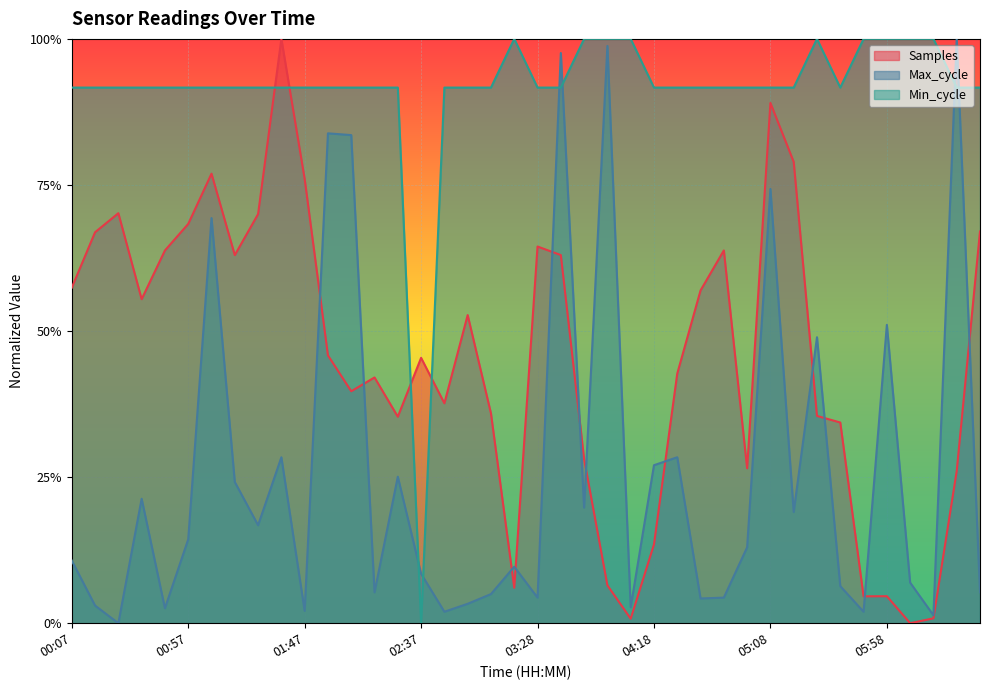

Rank the series by their average value, from highest to lowest.

Min_cycle, Samples, Max_cycle